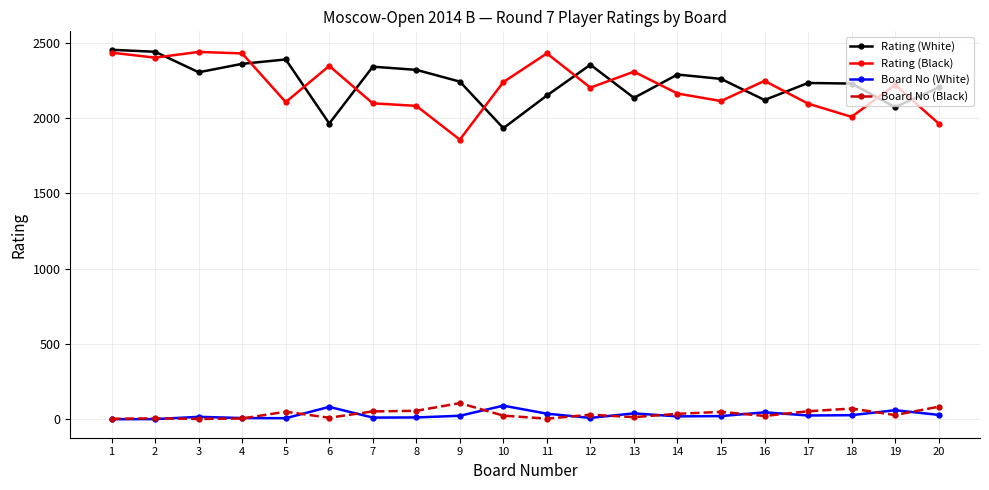

What is the maximum value shown in the chart?

2452